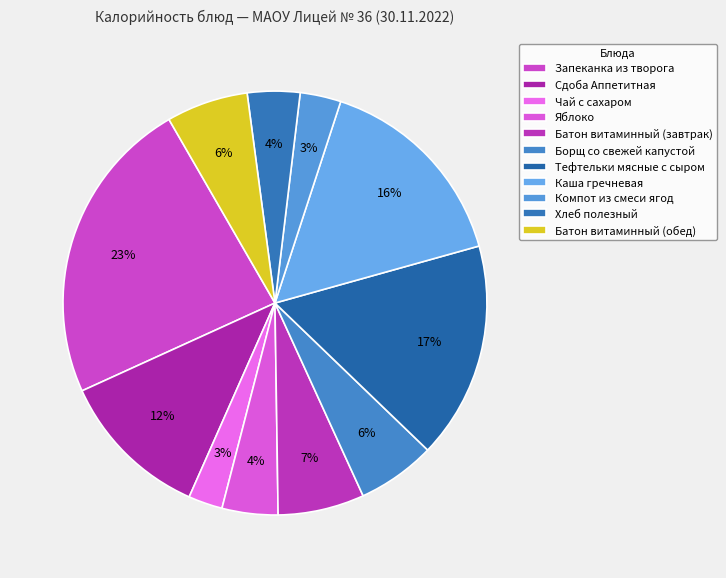

To the nearest percent, what is the difference between the largest and smallest slice percentages?

21%